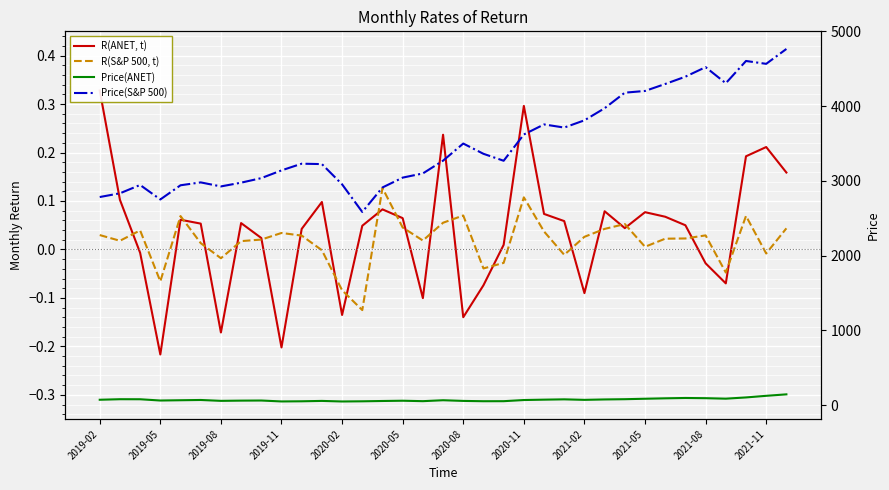

How many lines are shown in the chart?

4